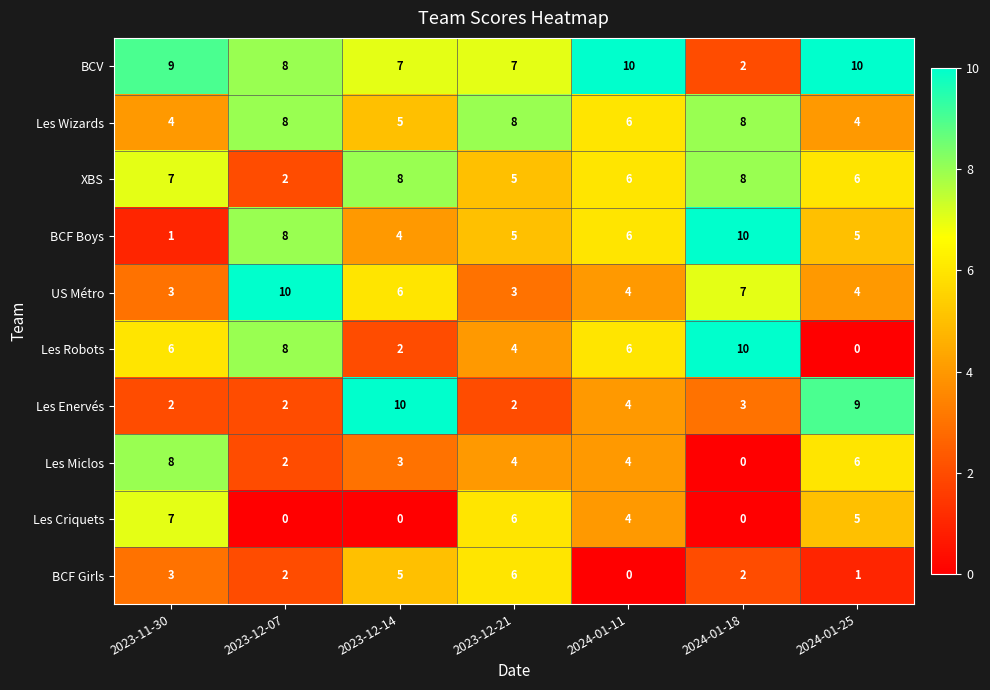

Which series has the widest spread of values?

Les Robots